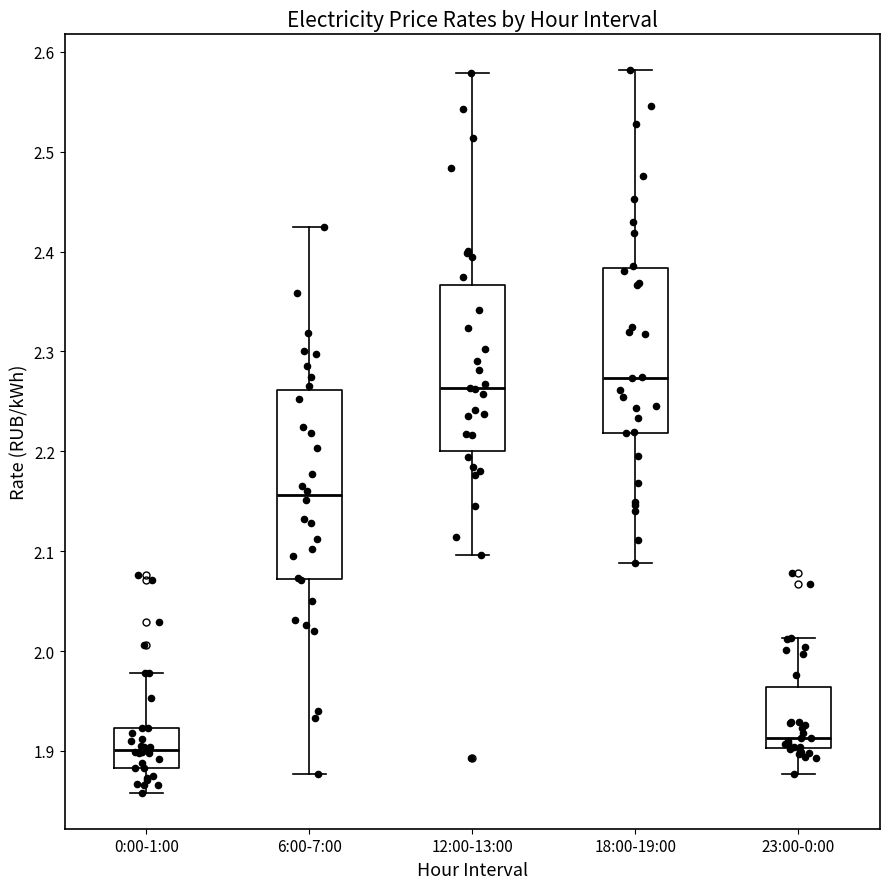

Reading left to right, transcribe this box plot: for each box, give where its median line is, the range the box spans, and where its two whiskers end, as read against the y-axis. The values are not printed on the chart, so give them approximately, as read against the axis.

0:00-1:00: median 1.90, box 1.88 to 1.92, whiskers 1.86 to 1.98
6:00-7:00: median 2.16, box 2.07 to 2.26, whiskers 1.88 to 2.42
12:00-13:00: median 2.26, box 2.20 to 2.37, whiskers 2.10 to 2.58
18:00-19:00: median 2.27, box 2.22 to 2.38, whiskers 2.09 to 2.58
23:00-0:00: median 1.91, box 1.90 to 1.96, whiskers 1.88 to 2.01